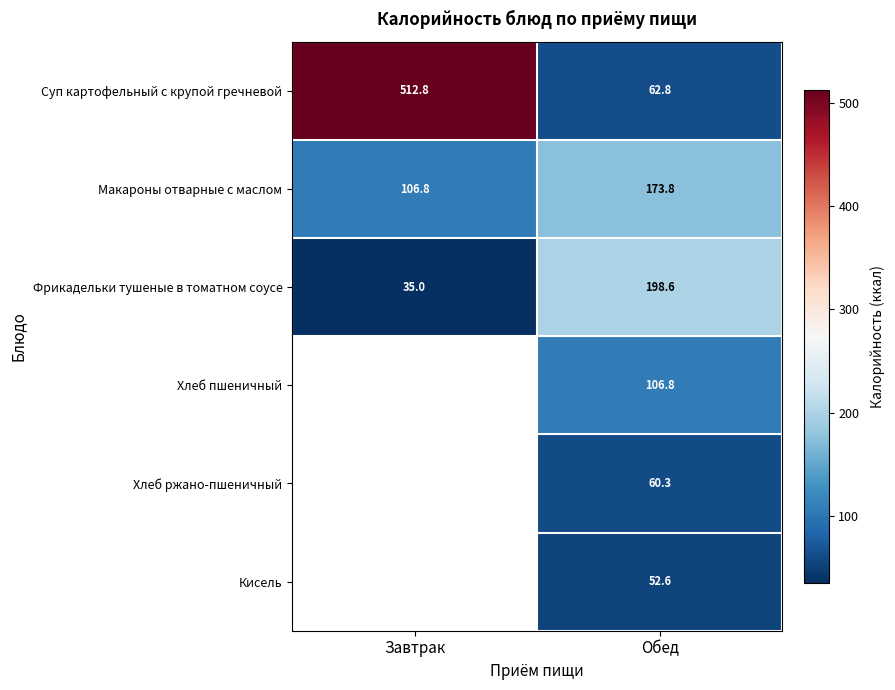

True or false: Суп картофельный с крупой гречневой has a value of 62.8 at Обед.

True